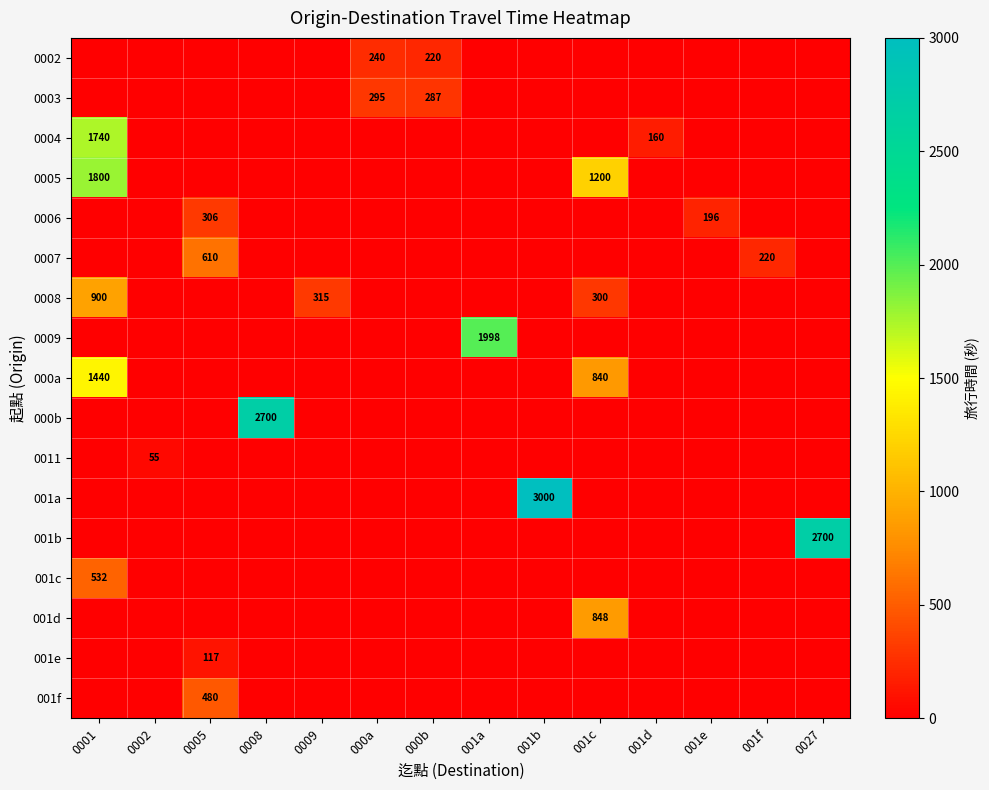

The 000b series shows 928 at 0008. True or false?

False